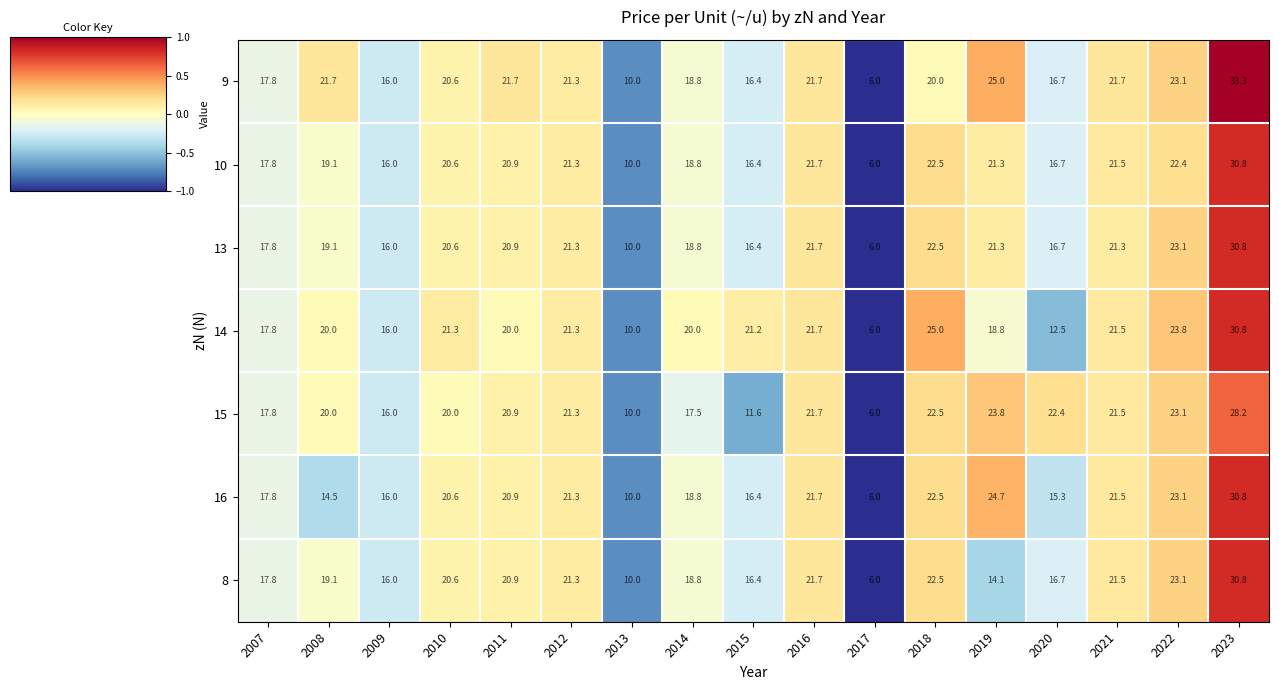

Which series has the largest range (max minus min)?

9